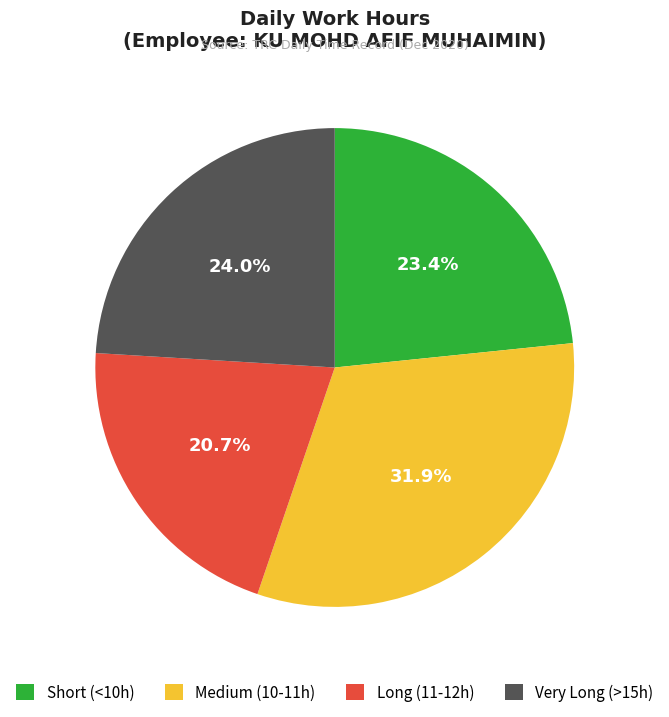

To the nearest percent, what is the difference between the largest and smallest slice percentages?

11%